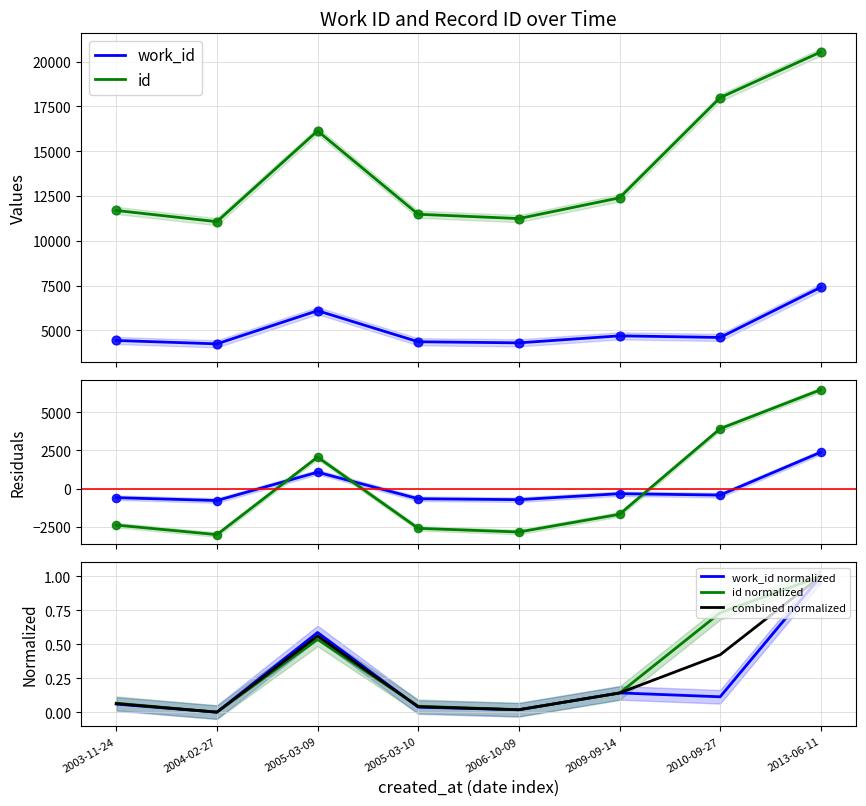

What is the total value across all series at 2004-02-27?

15322